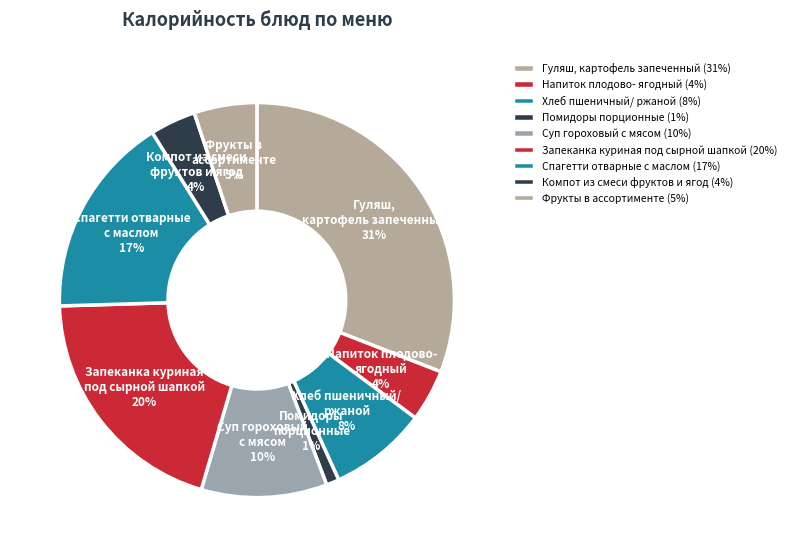

The Спагетти отварные с маслом slice represents 17% of the pie. True or false?

True